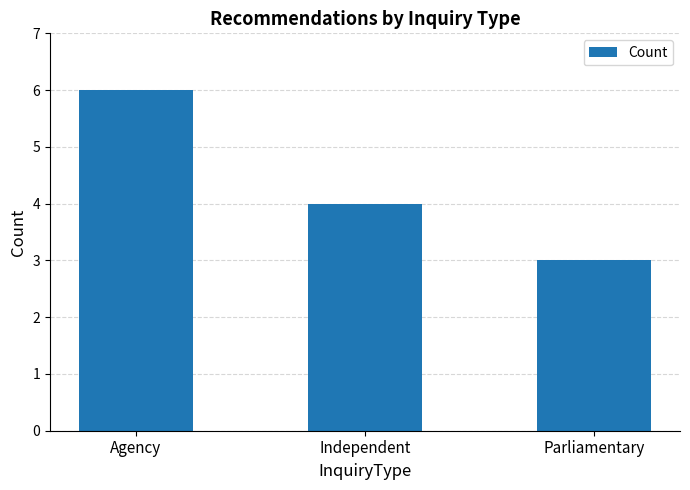

What is the difference between the values at Parliamentary and Agency?

3